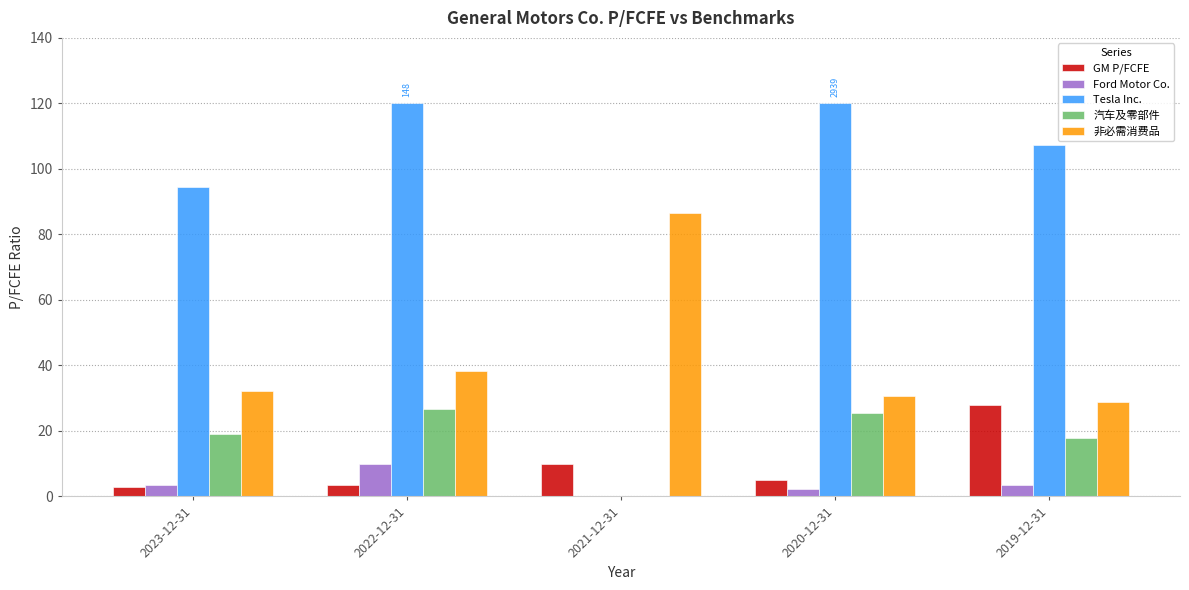

What is the greatest value displayed?

120.0